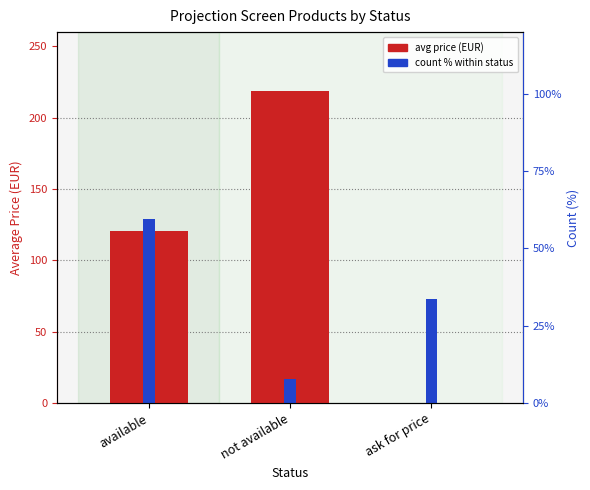

At which category does the chart reach its minimum across all series?

ask for price